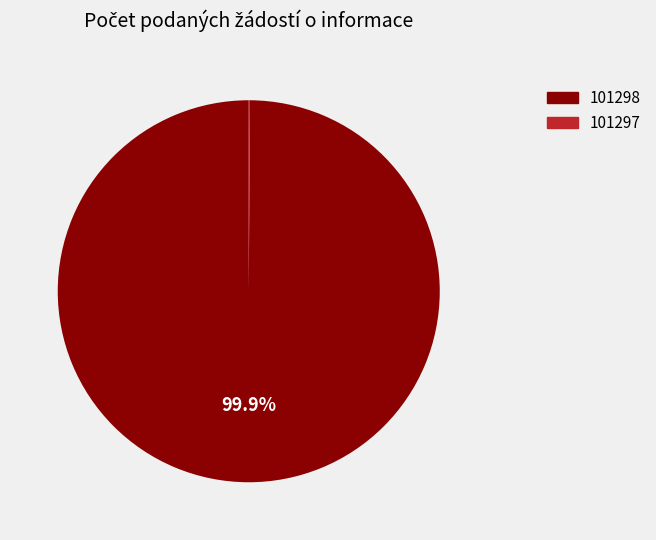

Which slice represents more than half of the pie?

101298